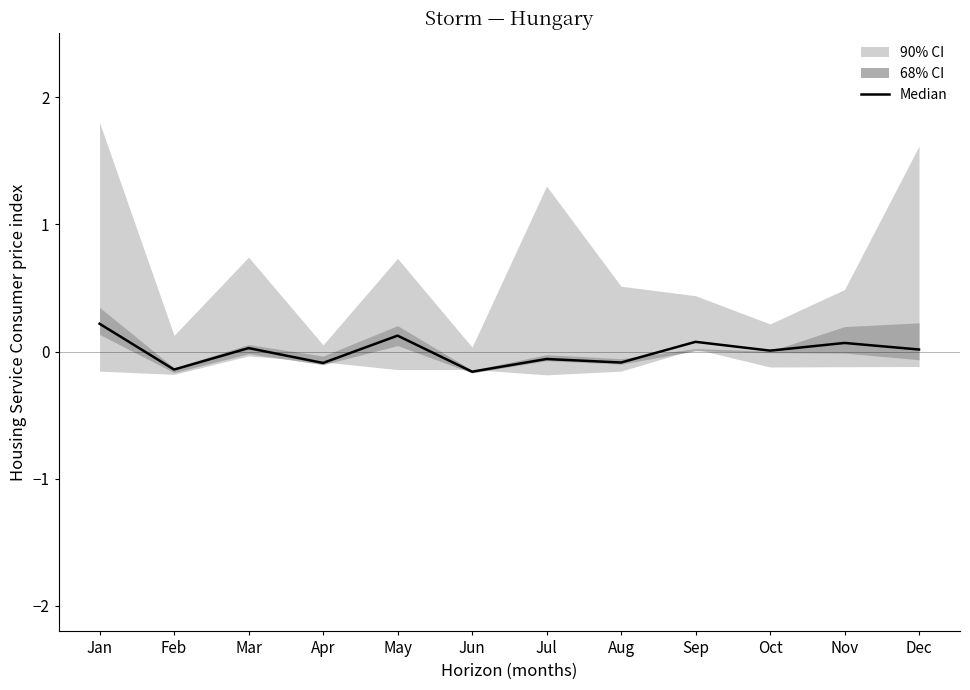

True or false: the data has more than 1 interior local peaks.

True